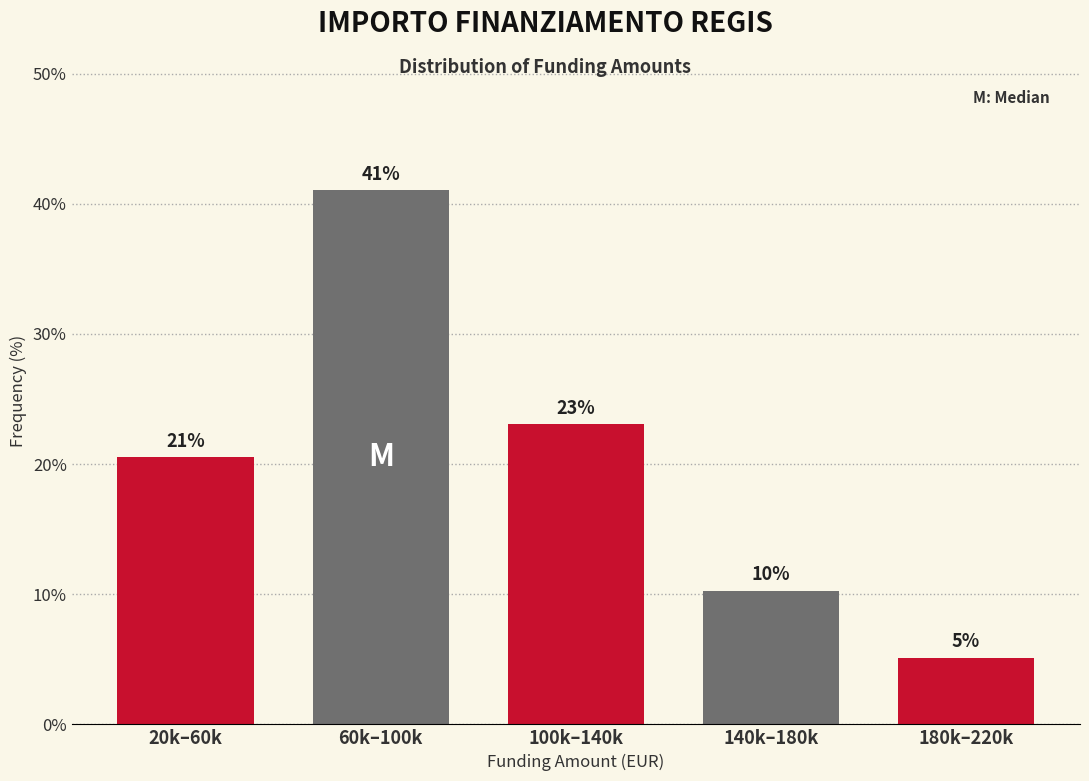

How many bars are there in total?

5